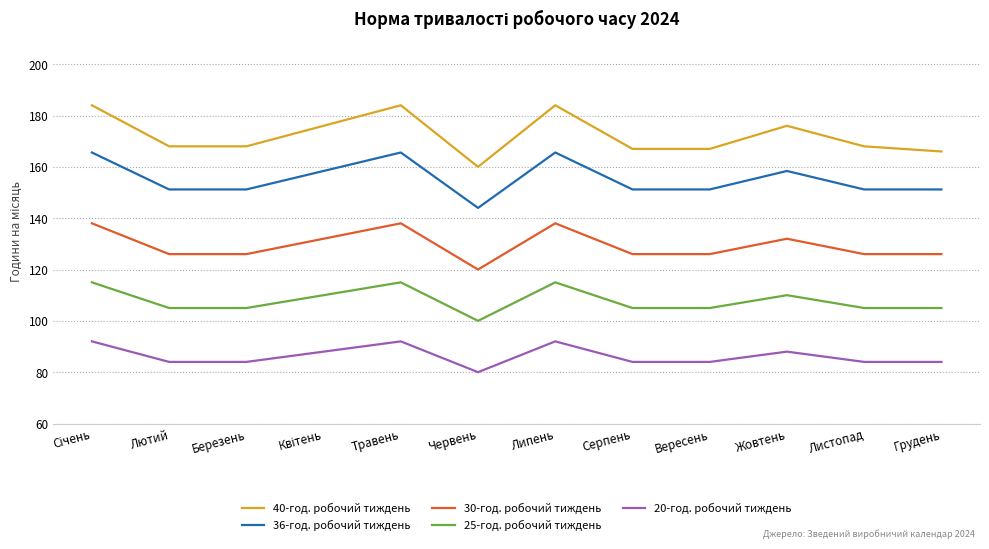

Rank the series by their average value, from lowest to highest.

20-год. робочий тиждень, 25-год. робочий тиждень, 30-год. робочий тиждень, 36-год. робочий тиждень, 40-год. робочий тиждень